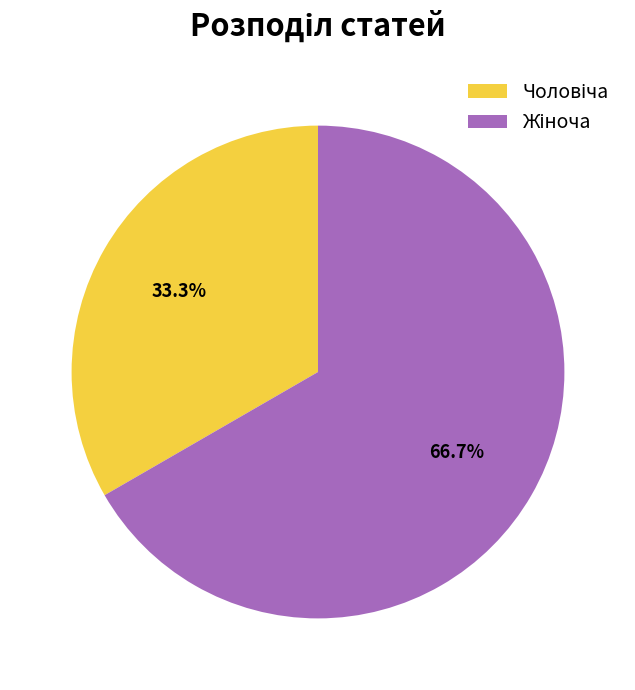

Is there any slice that represents more than half of the pie?

Yes